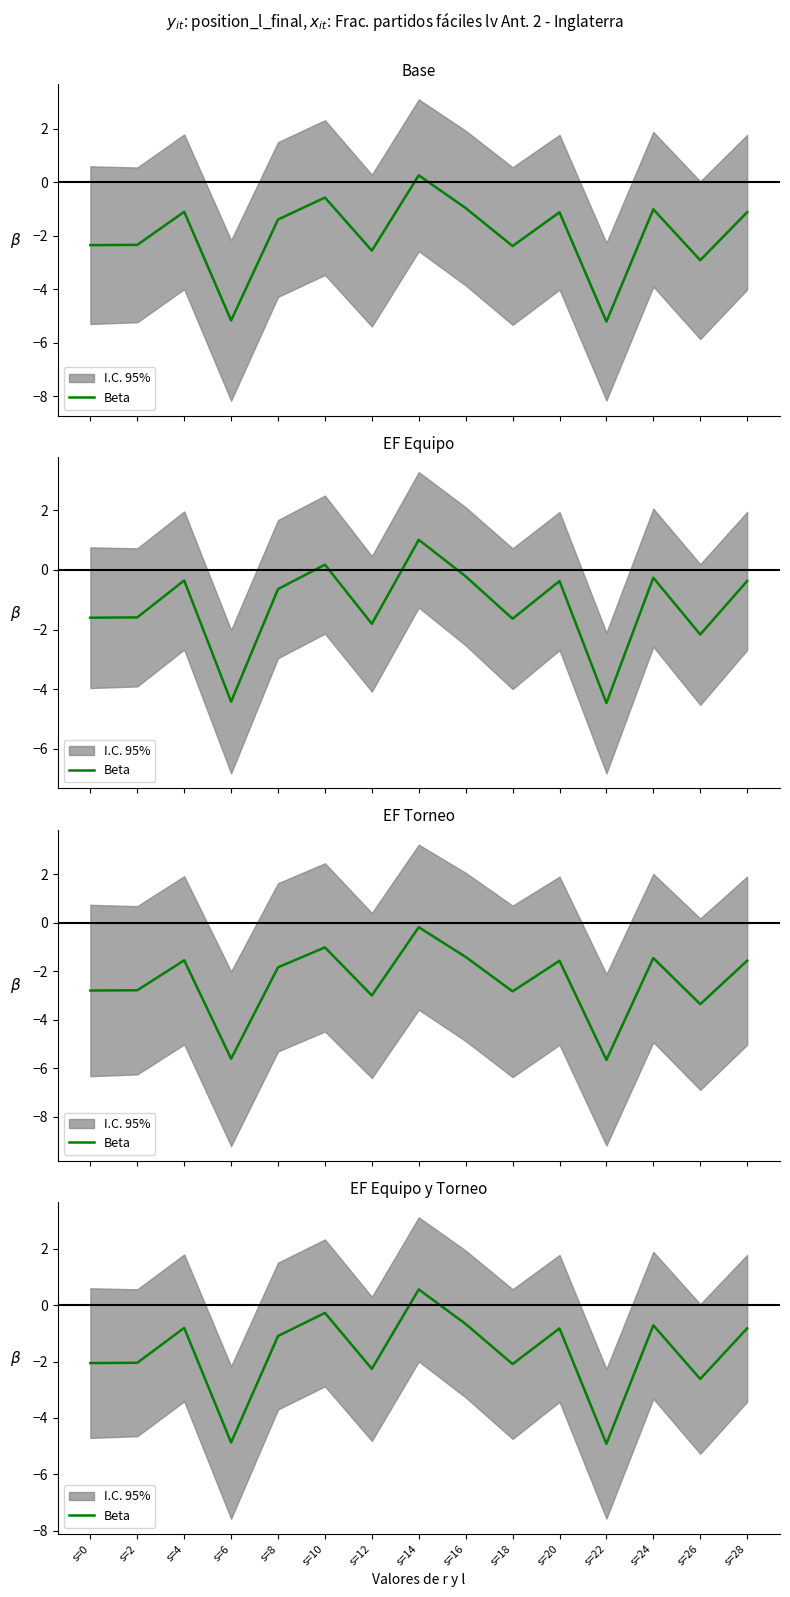

True or false: the data shows -0.4 at s=10.

False